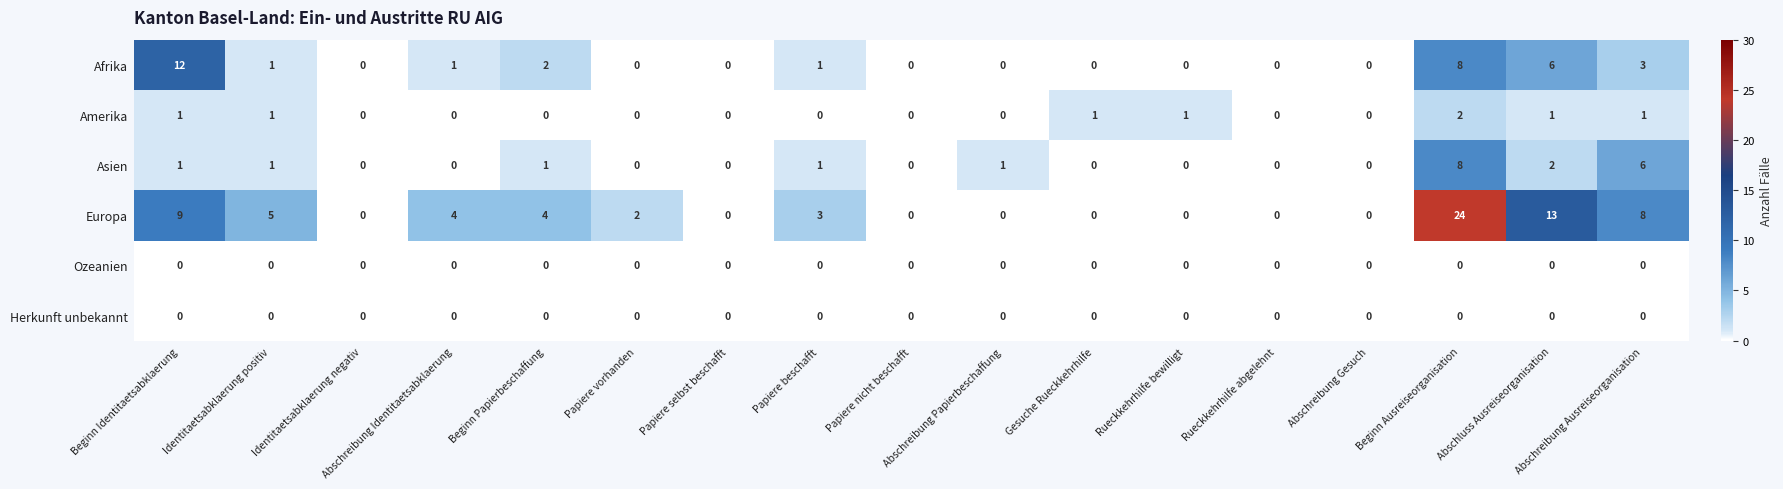

How many data points does each series have?

17